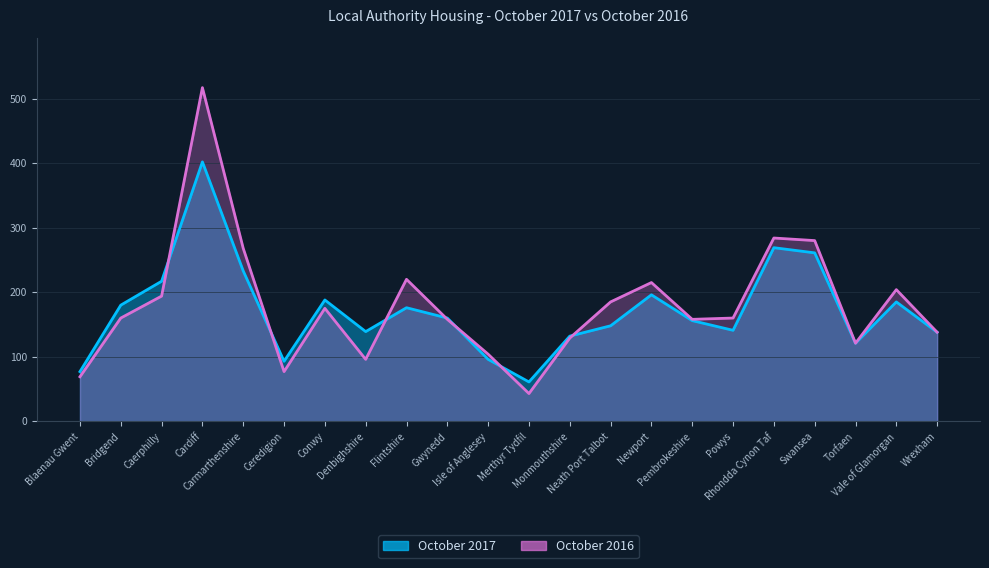

Reading right to left, what are all the values shown in this chart?

October 2017: Wrexham=138	Vale of Glamorgan=185	Torfaen=121	Swansea=261	Rhondda Cynon Taf=269	Powys=141	Pembrokeshire=156	Newport=196	Neath Port Talbot=148	Monmouthshire=132	Merthyr Tydfil=61	Isle of Anglesey=96	Gwynedd=160	Flintshire=176	Denbighshire=139	Conwy=188	Ceredigion=93	Carmarthenshire=233	Cardiff=402	Caerphilly=217	Bridgend=180	Blaenau Gwent=77
October 2016: Wrexham=138	Vale of Glamorgan=204	Torfaen=121	Swansea=280	Rhondda Cynon Taf=284	Powys=160	Pembrokeshire=158	Newport=215	Neath Port Talbot=185	Monmouthshire=129	Merthyr Tydfil=43	Isle of Anglesey=104	Gwynedd=158	Flintshire=220	Denbighshire=96	Conwy=175	Ceredigion=77	Carmarthenshire=268	Cardiff=517	Caerphilly=194	Bridgend=160	Blaenau Gwent=69